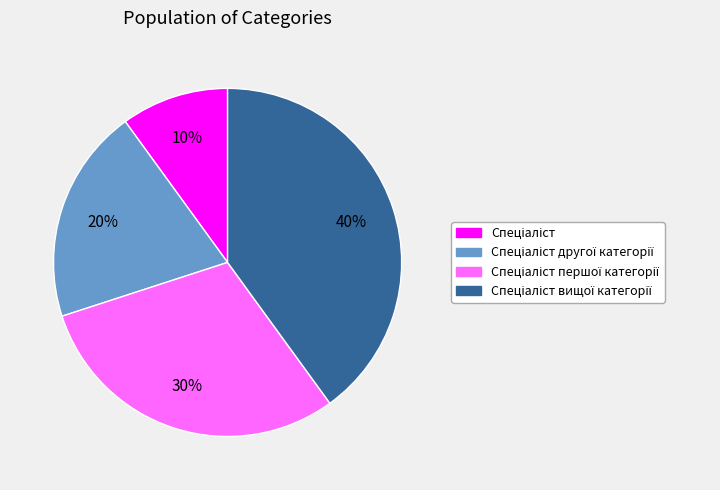

Is there a majority slice in this chart?

No